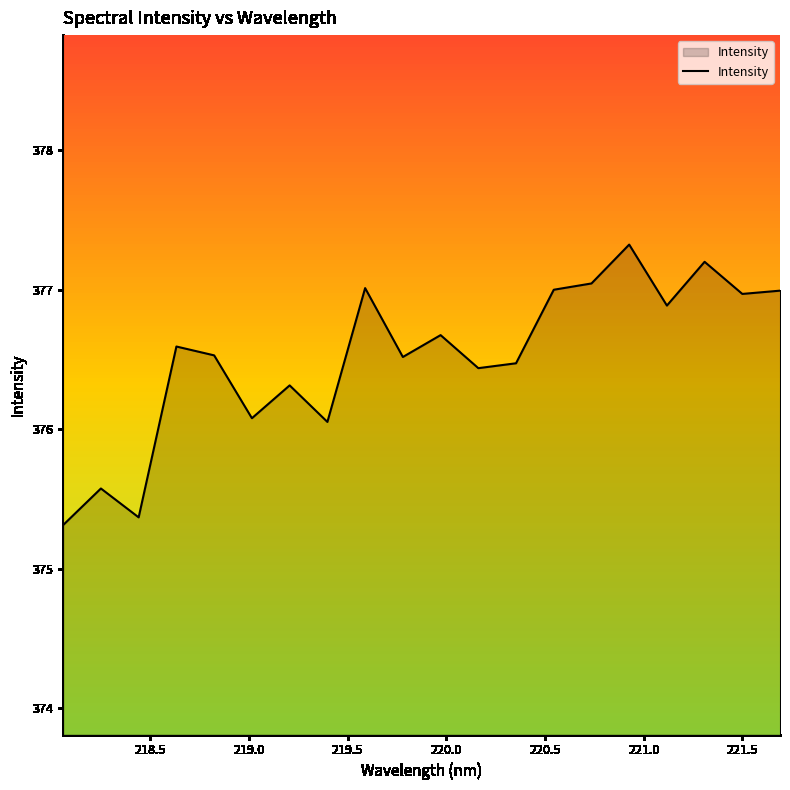

What is the difference between the maximum and minimum values?

2.0